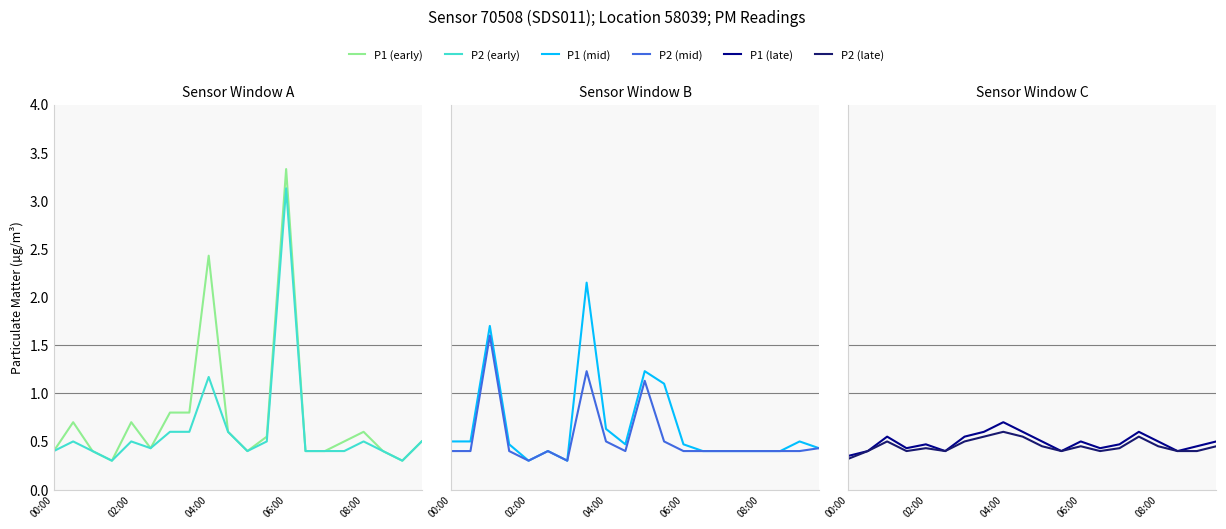

What is the total value across all series at 02:00?

2.7